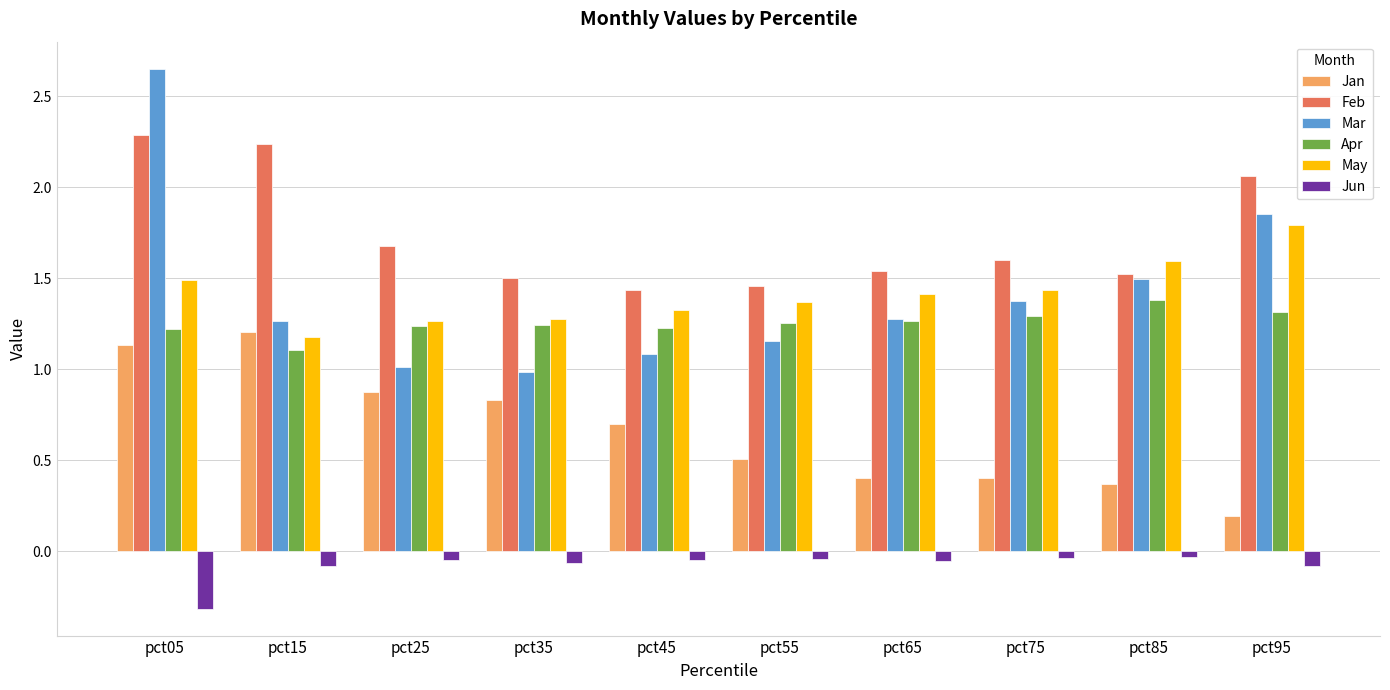

List the series in order of their peak value, highest first.

Mar, Feb, May, Apr, Jan, Jun